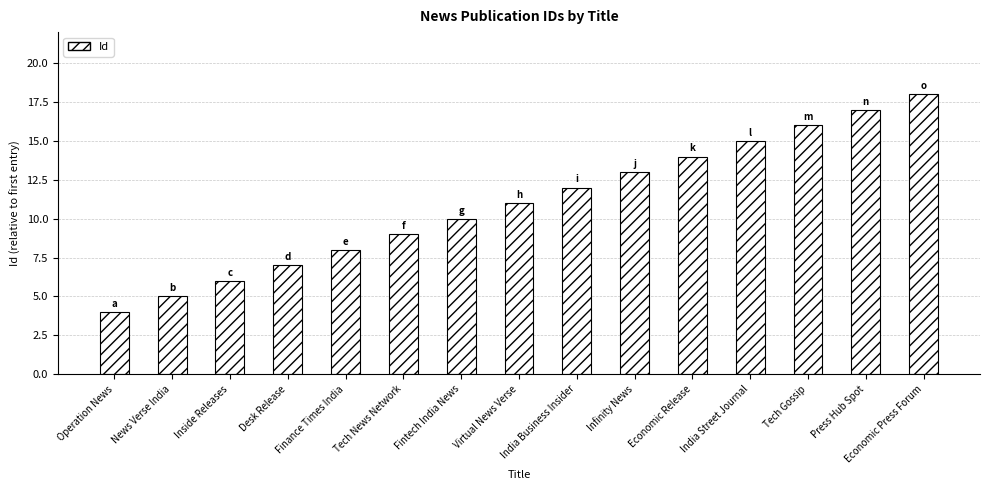

The value at India Street Journal is 15. True or false?

True